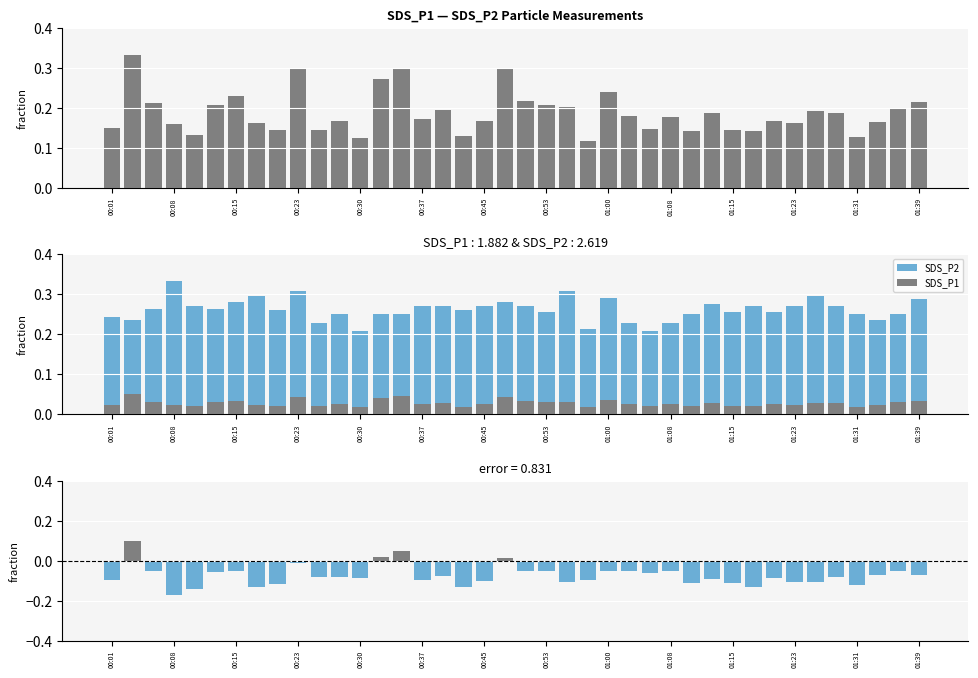

The SDS_P1 series shows 0.0 at 22. True or false?

True